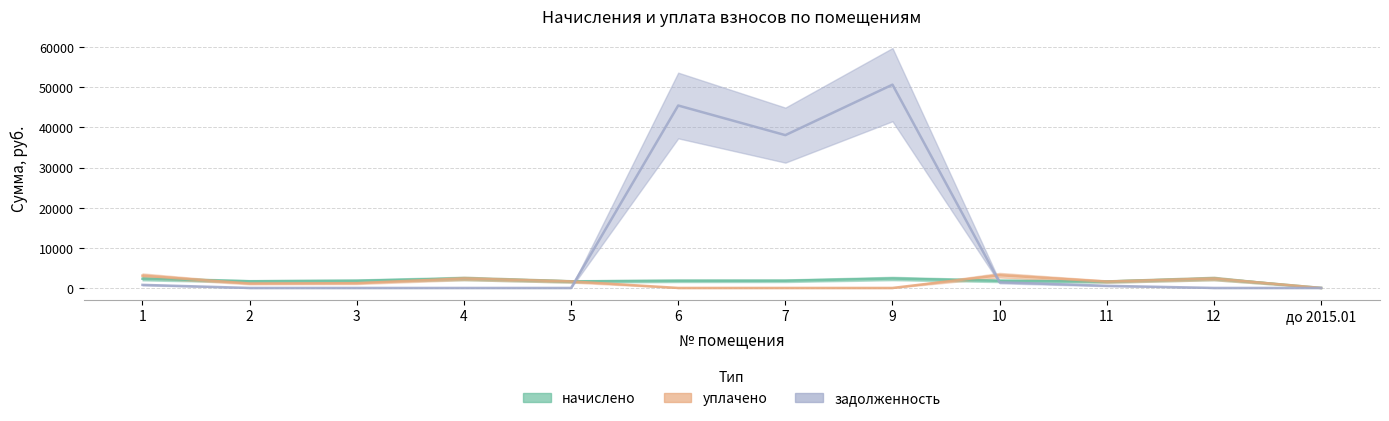

At 11, list the series in order from largest to smallest.

начислено, уплачено, задолженность